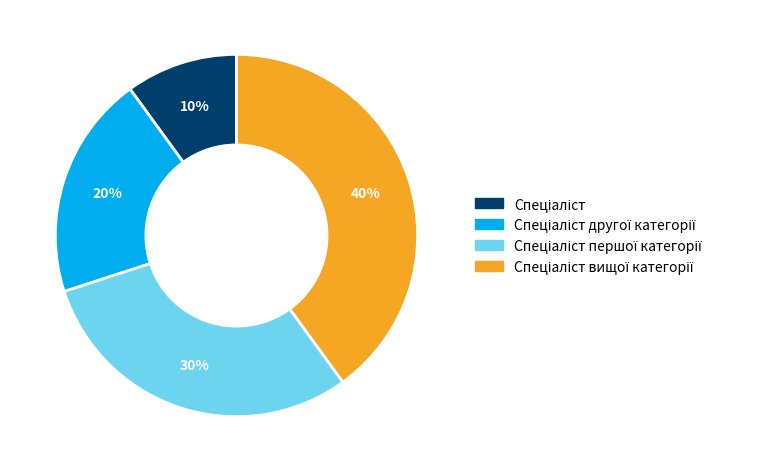

To the nearest percent, what is the difference between the largest and smallest slice percentages?

30%